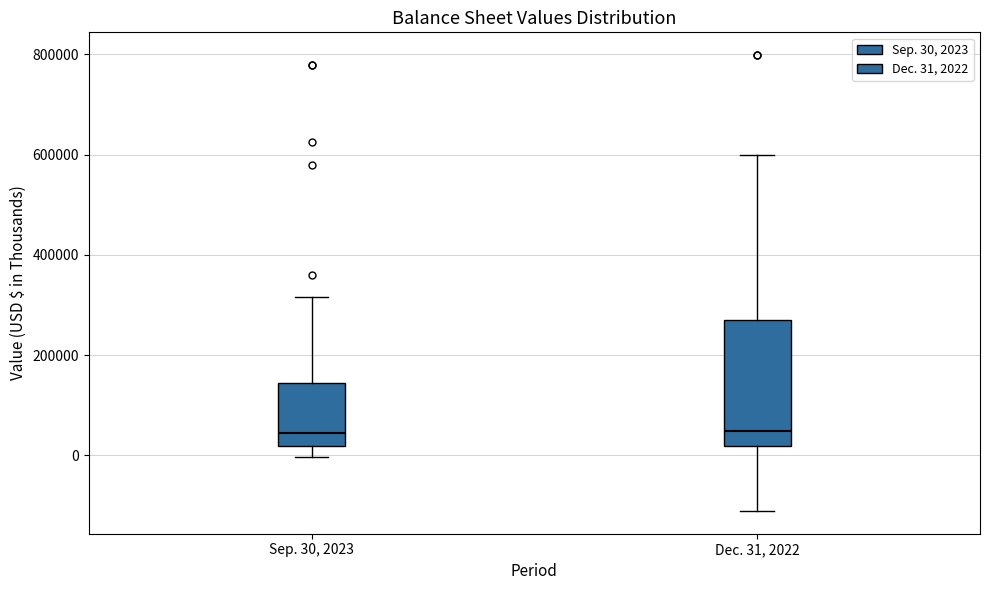

Which box is the tallest, from its lower edge to its upper edge?

Dec. 31, 2022